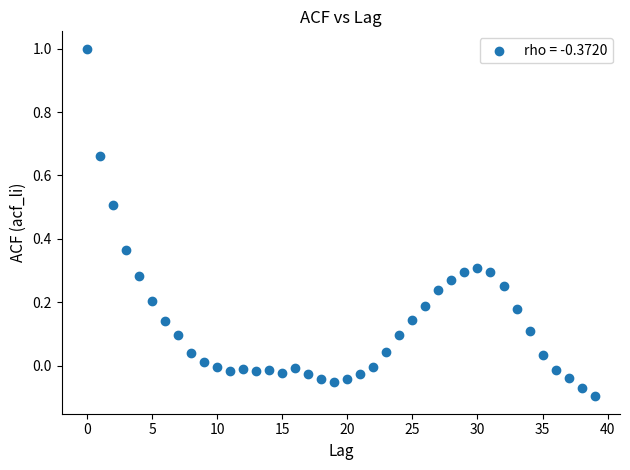

What is the range of Y values (max minus min)?

1.1